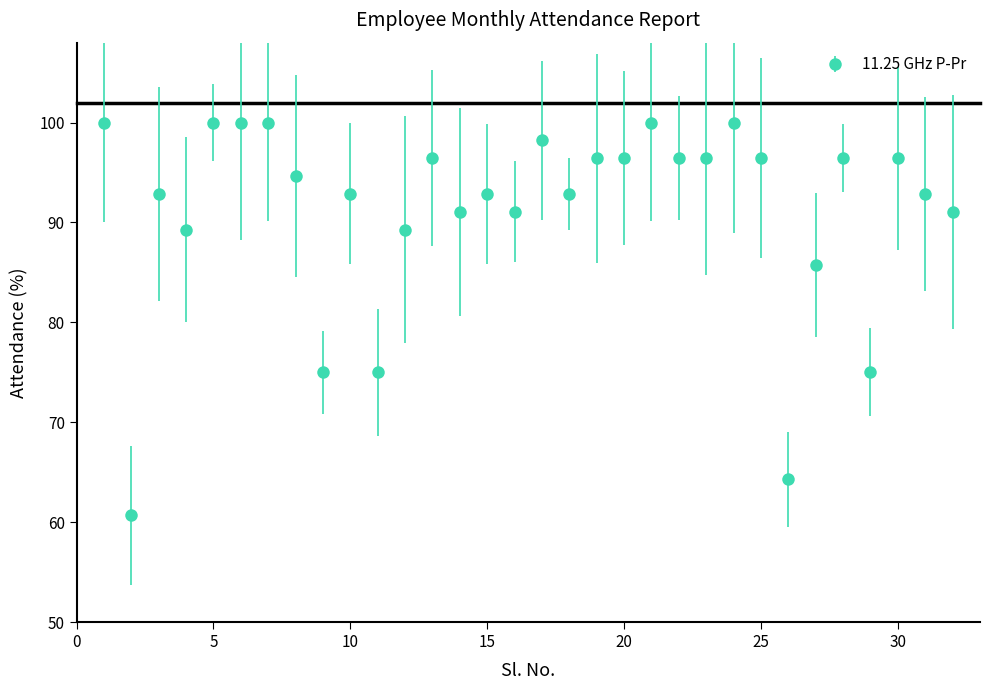

What is the smallest value displayed?

60.7